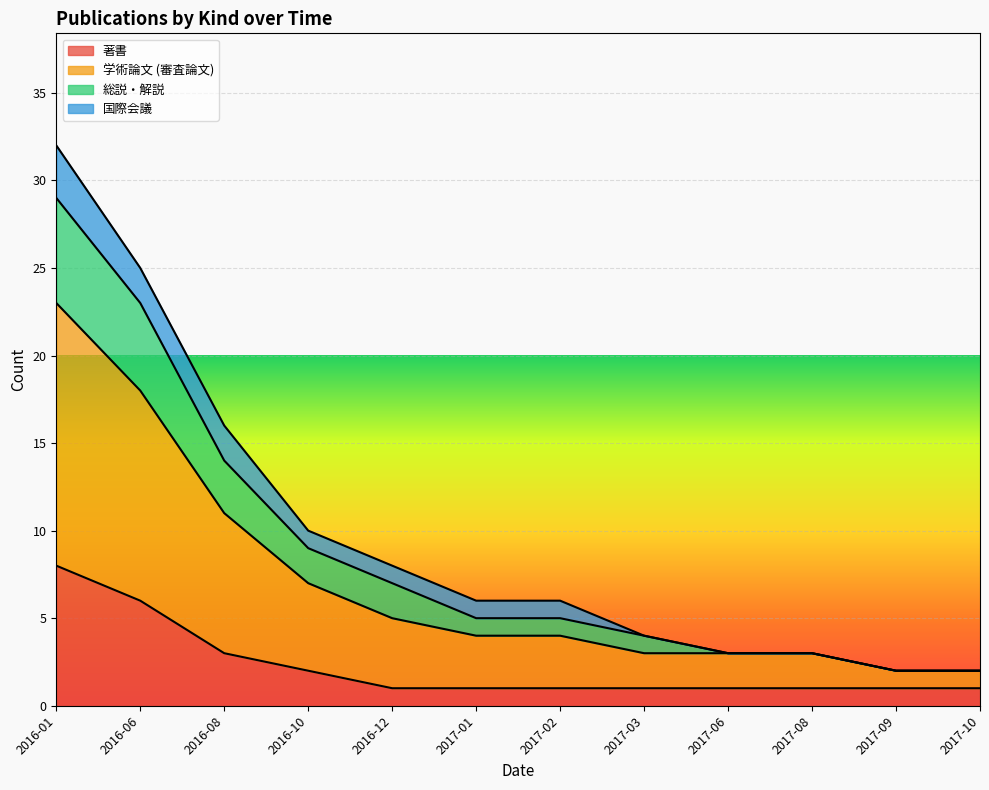

True or false: 著書 has a value of 1 at 2017-01.

True